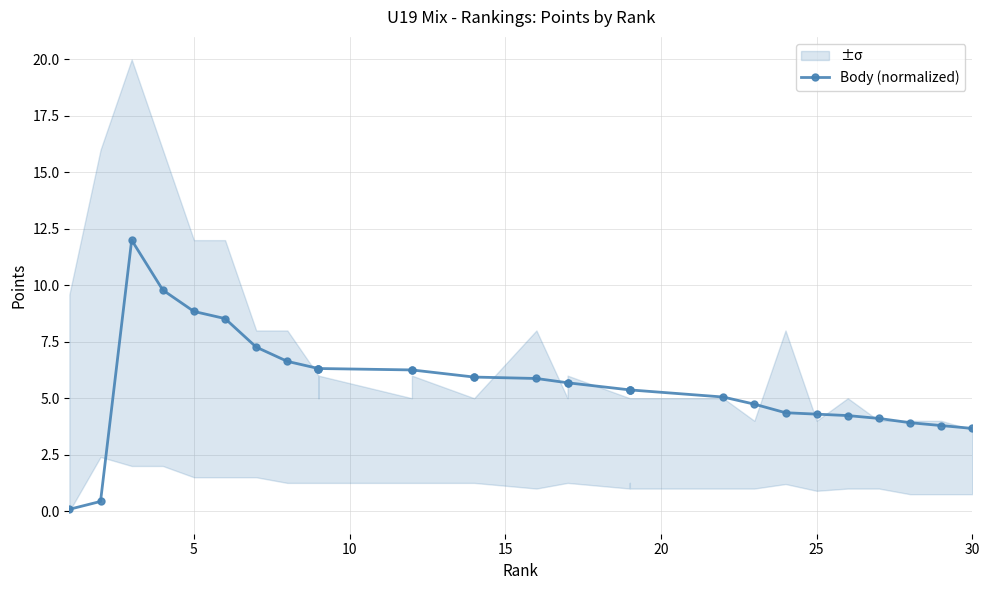

What is the maximum value shown in the chart?

12.0